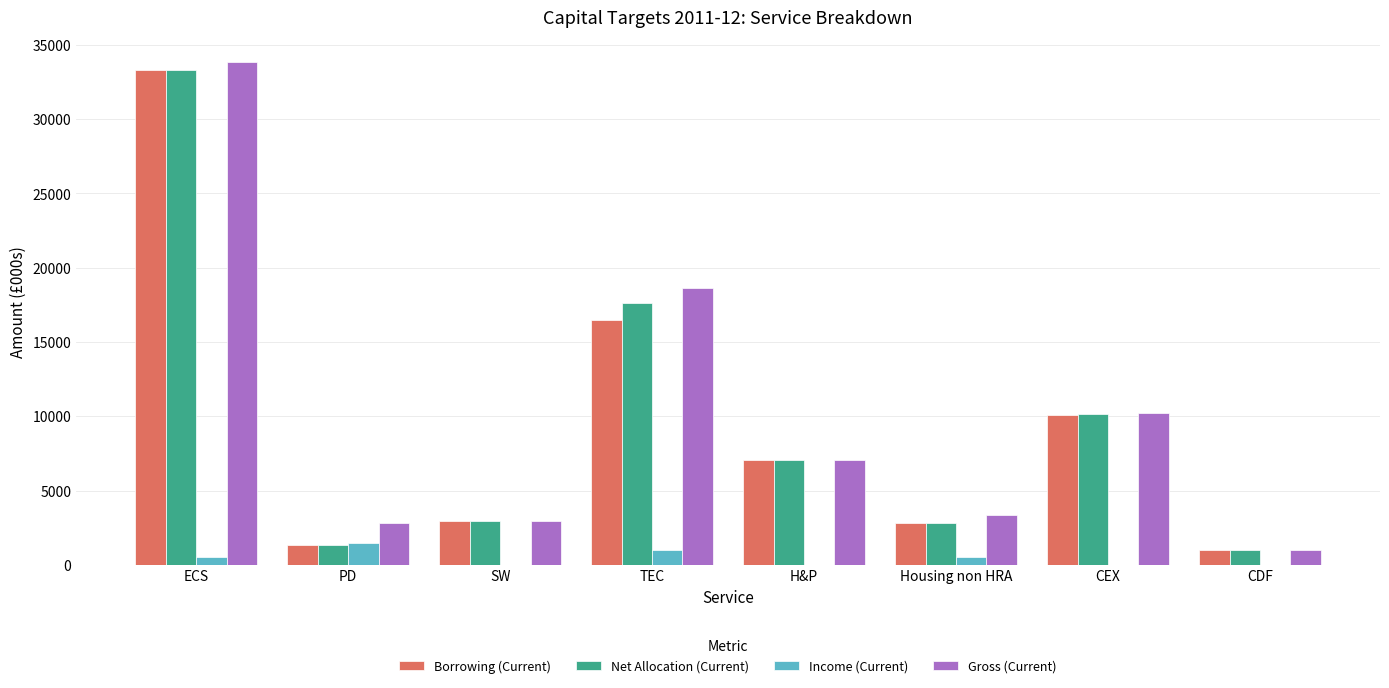

Between ECS and Housing non HRA, which series saw the biggest shift?

Gross (Current)